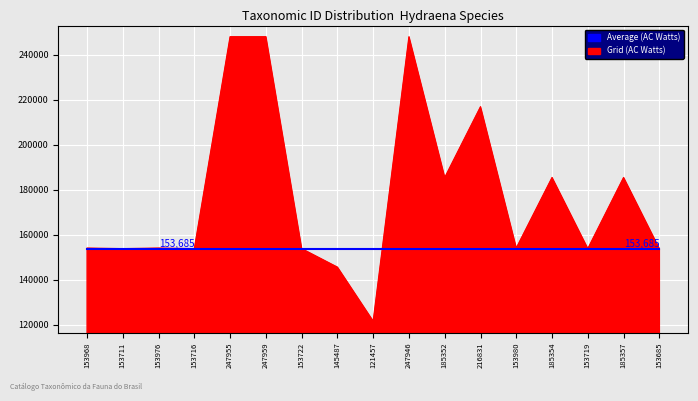

List the series in order of their peak value, highest first.

Grid (AC Watts), Average (AC Watts)